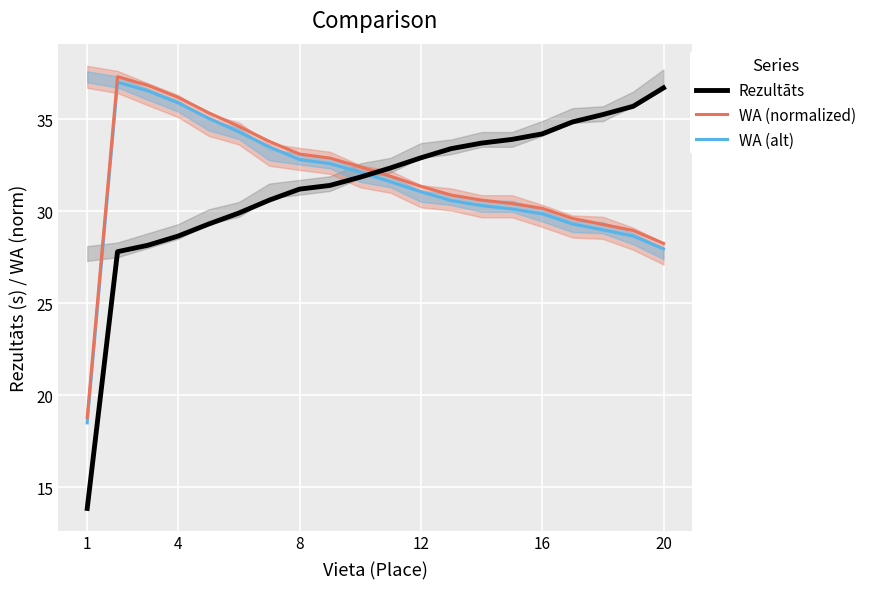

True or false: Rezultāts and WA (normalized) intersect in this chart.

True